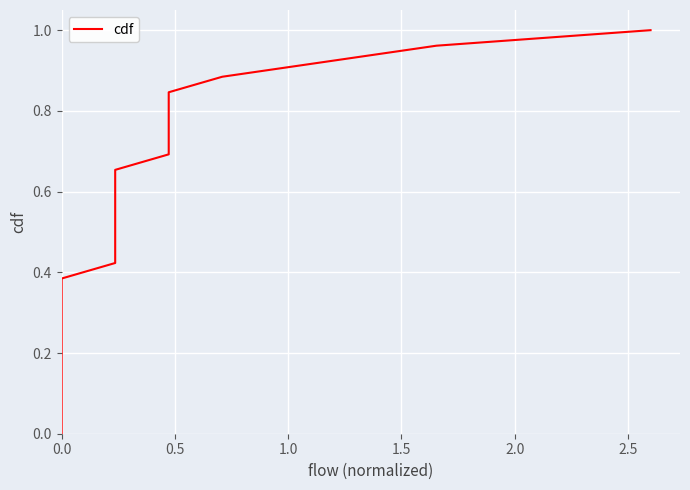

What is the average value?

0.5